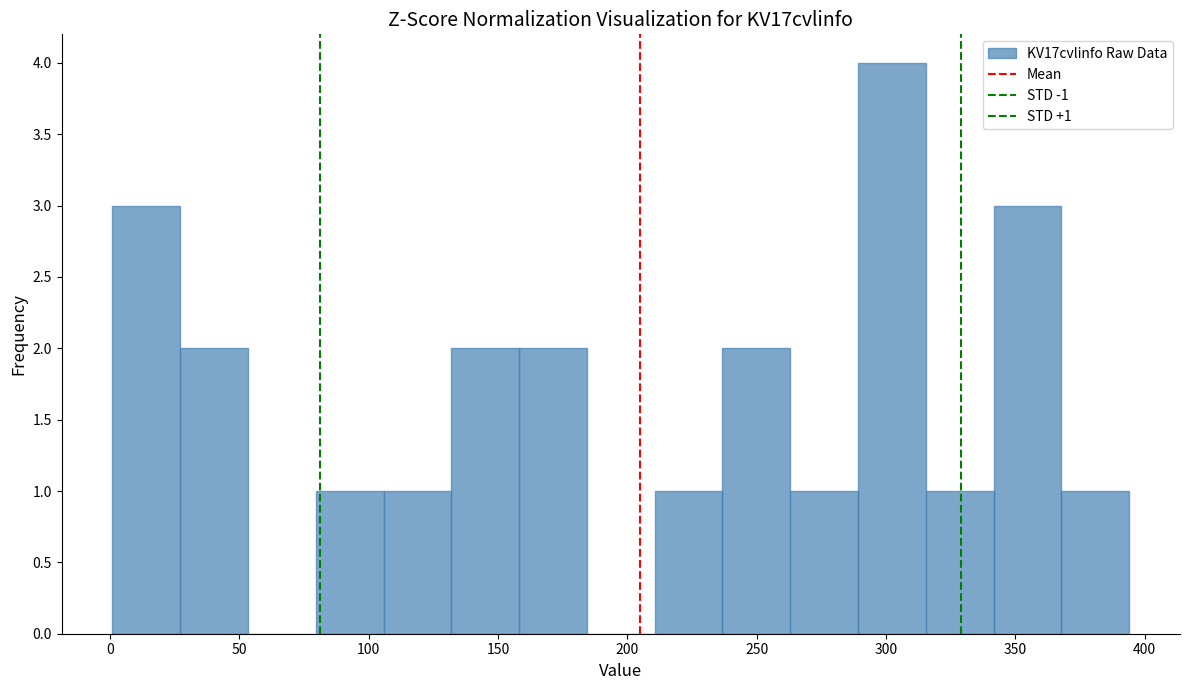

Over which range of the x-axis is the bar tallest?

290 to 315